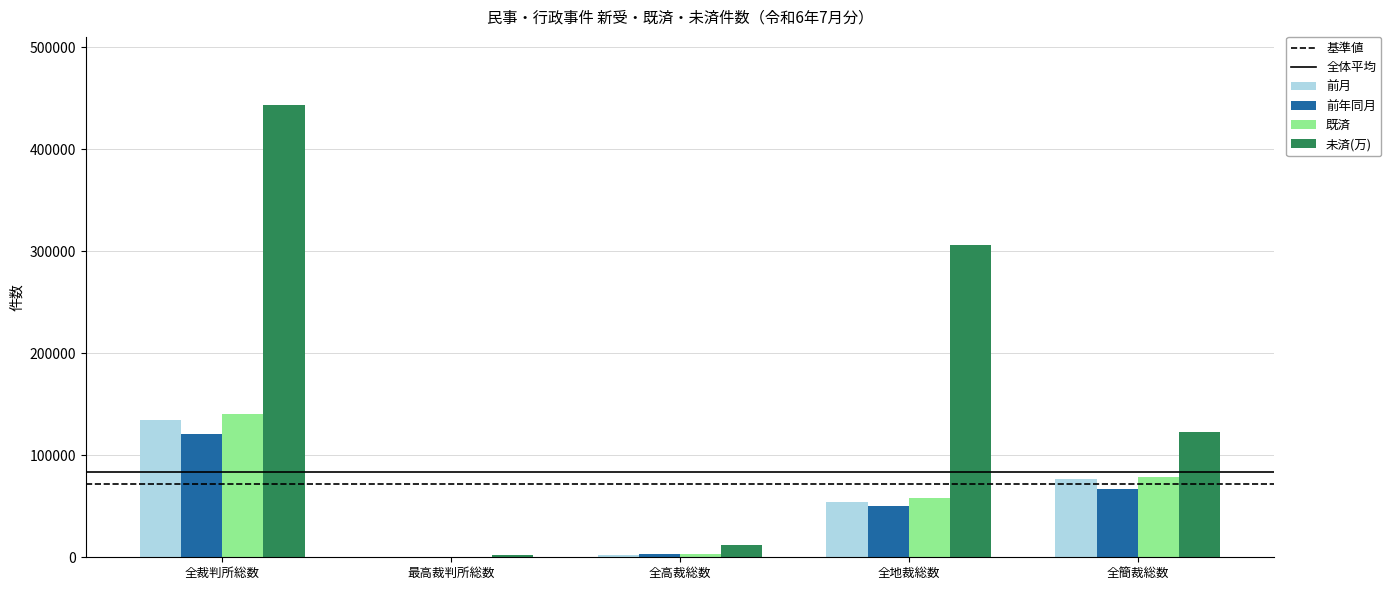

The 未済(万) series shows 443561 at 全裁判所総数. True or false?

True